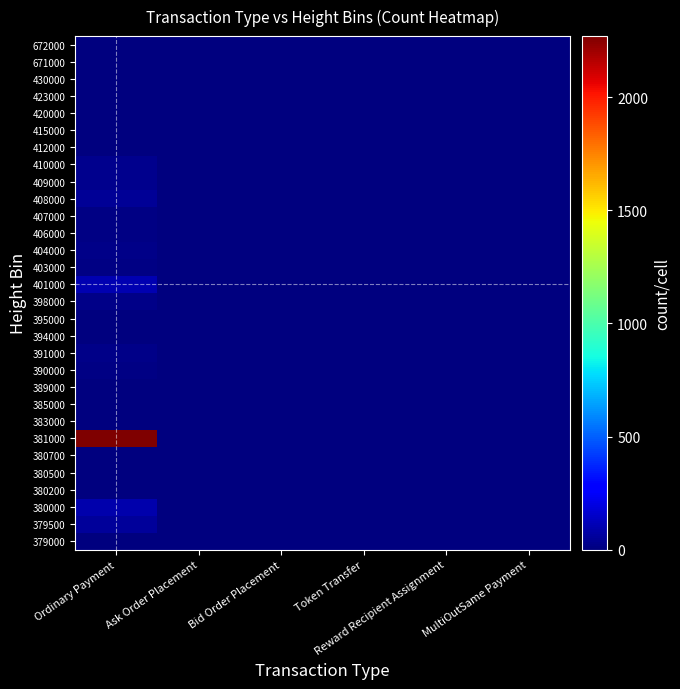

Which category has the lowest value across all series?

Ordinary Payment